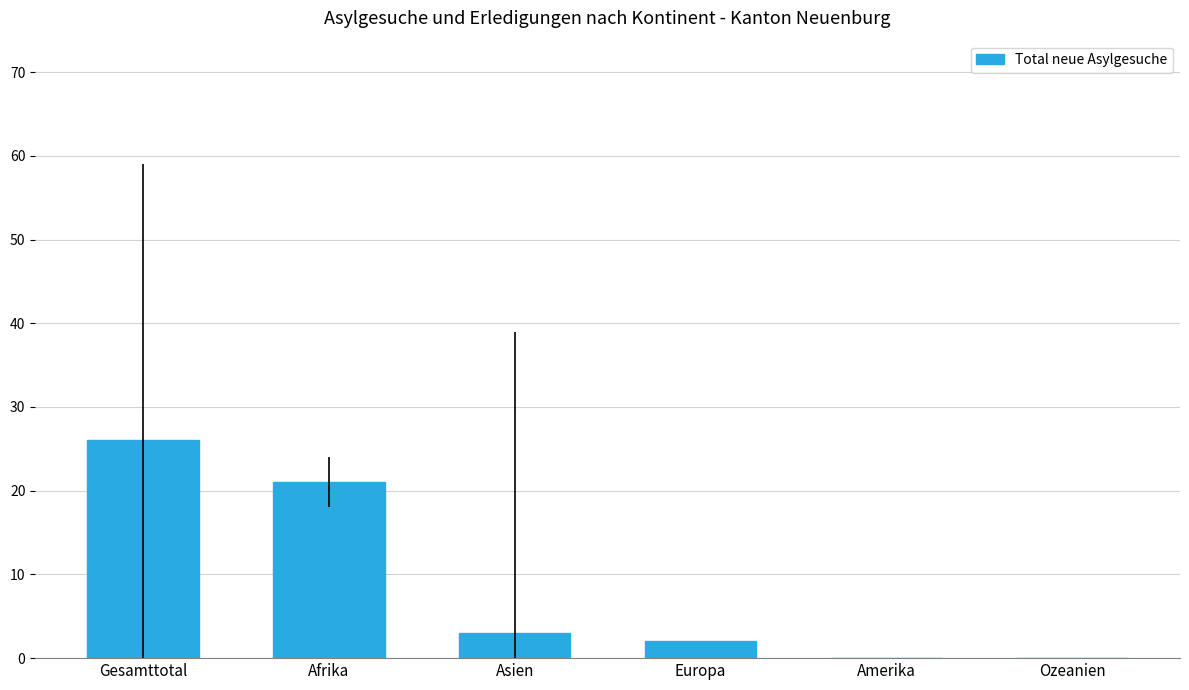

The chart shows a value of 16 at Amerika. True or false?

False